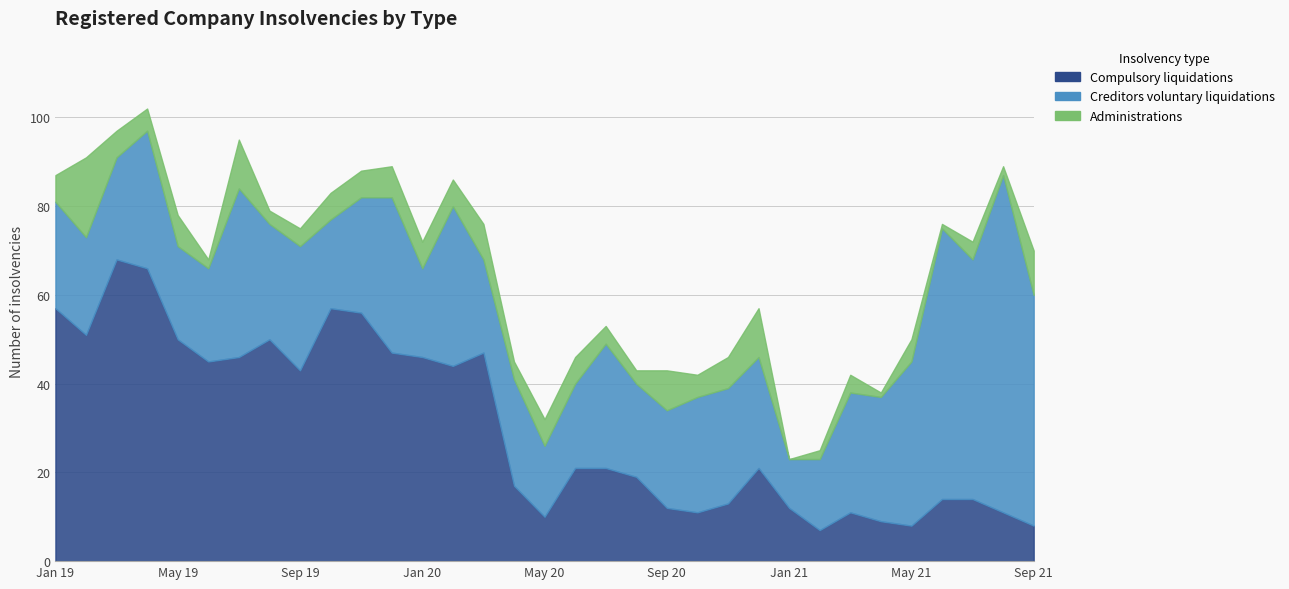

What position from the right is May 21?

5